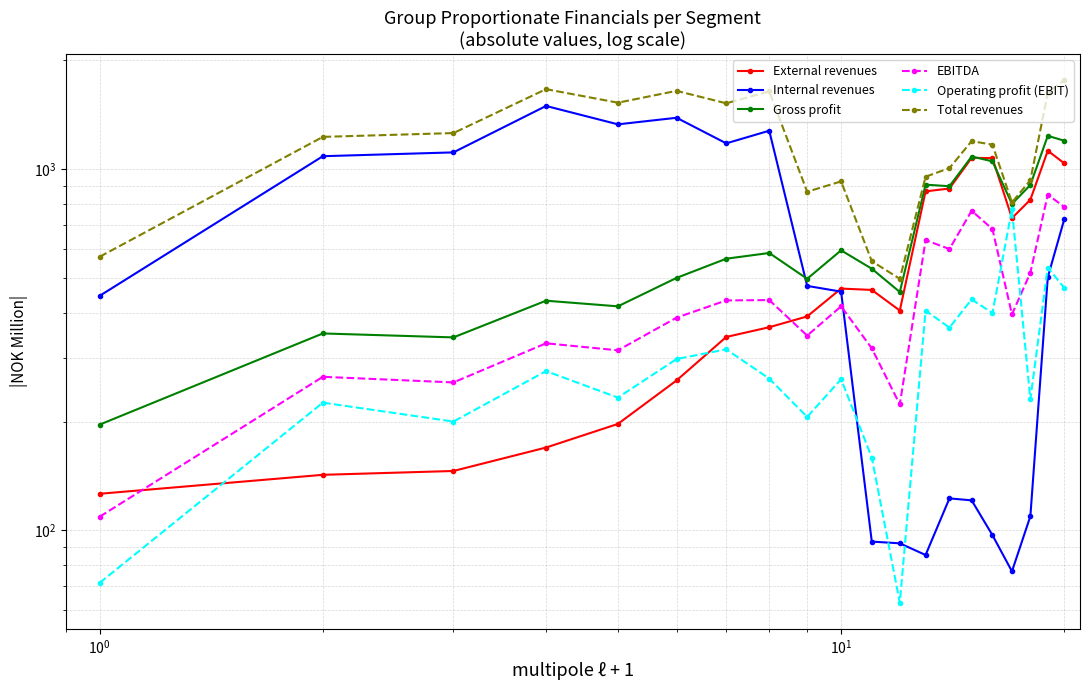

The value of Total revenues at 17 is 1484.8. True or false?

False